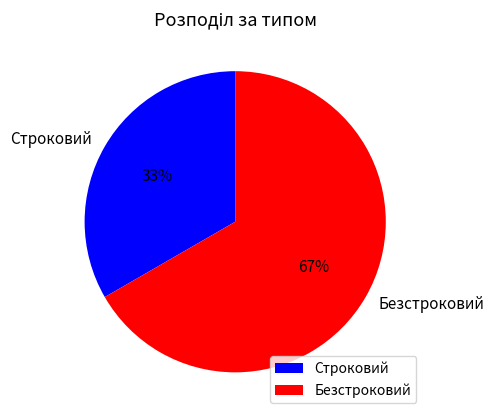

Rank the categories by value from highest to lowest.

Безстроковий, Строковий